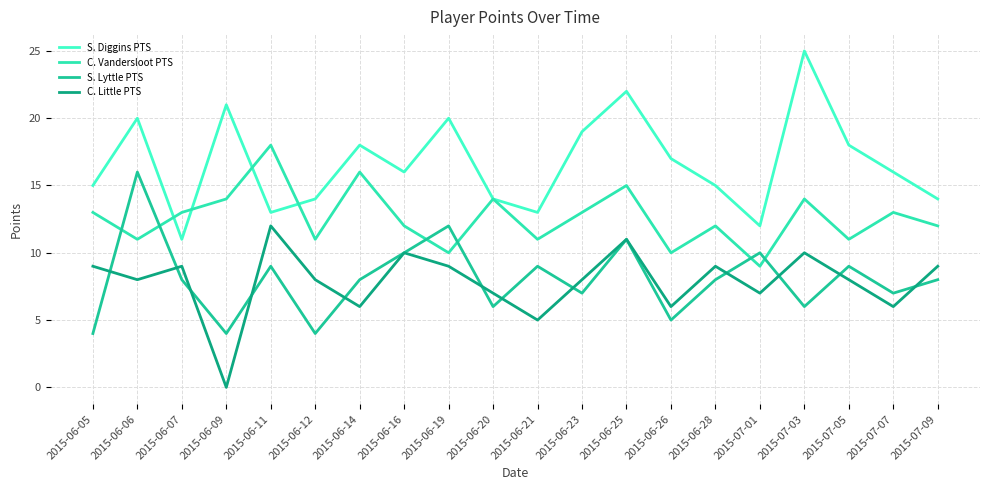

True or false: S. Lyttle PTS and C. Little PTS cross at least once.

True